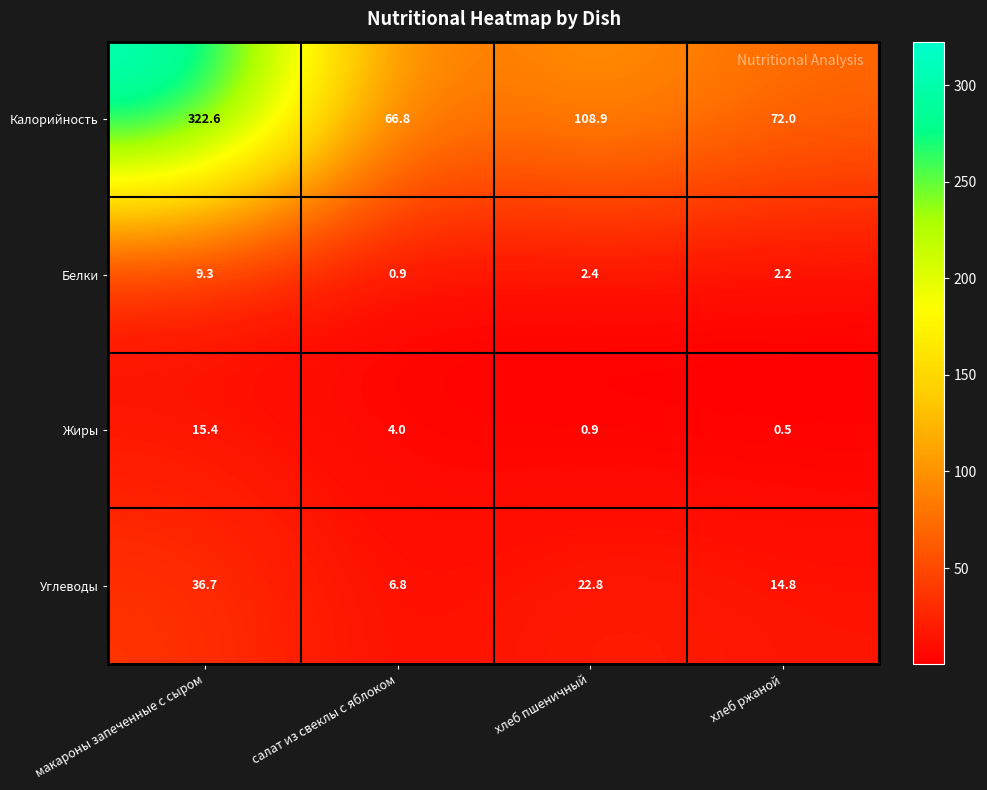

At which category does the chart reach its minimum across all series?

хлеб ржаной